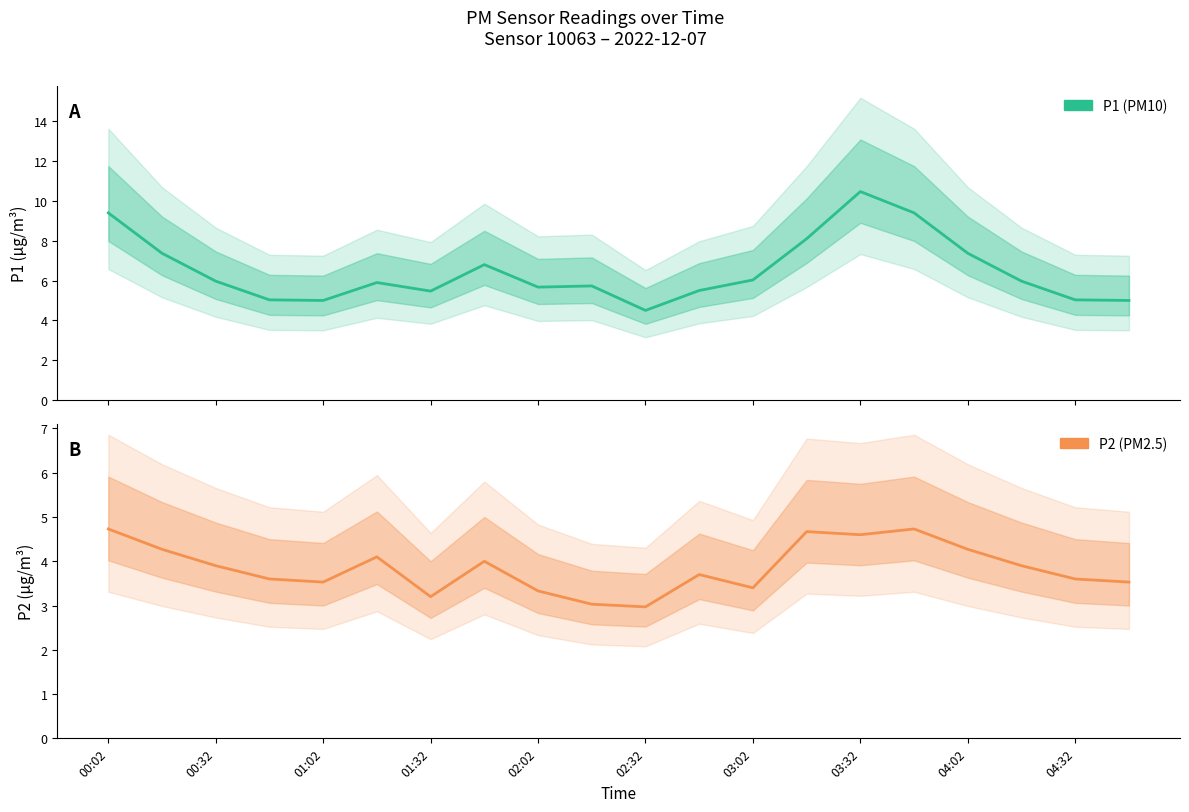

What is the minimum value for P2?

3.0